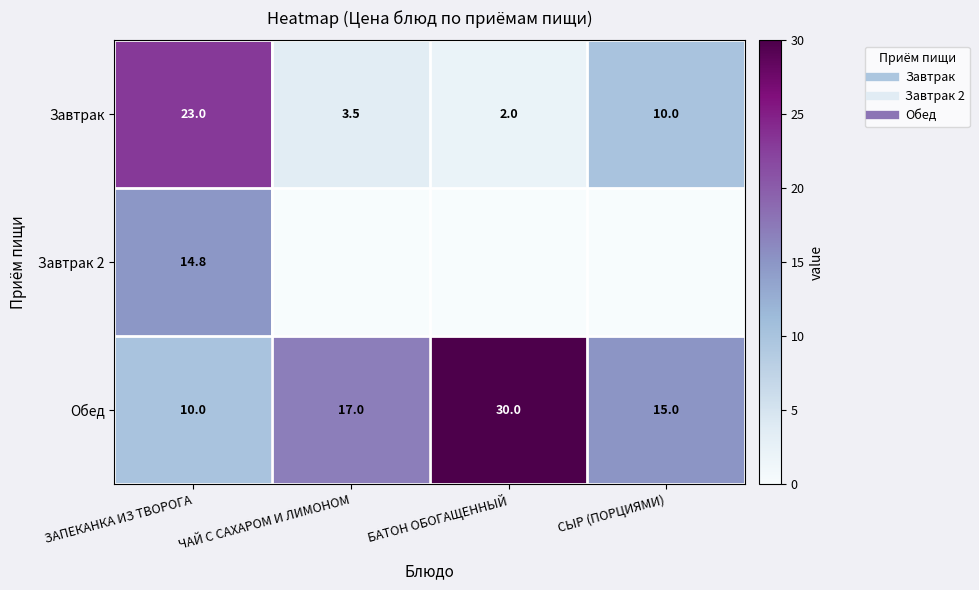

Is it true that Завтрак 2 equals 6.9 at БАТОН ОБОГАЩЕННЫЙ?

False